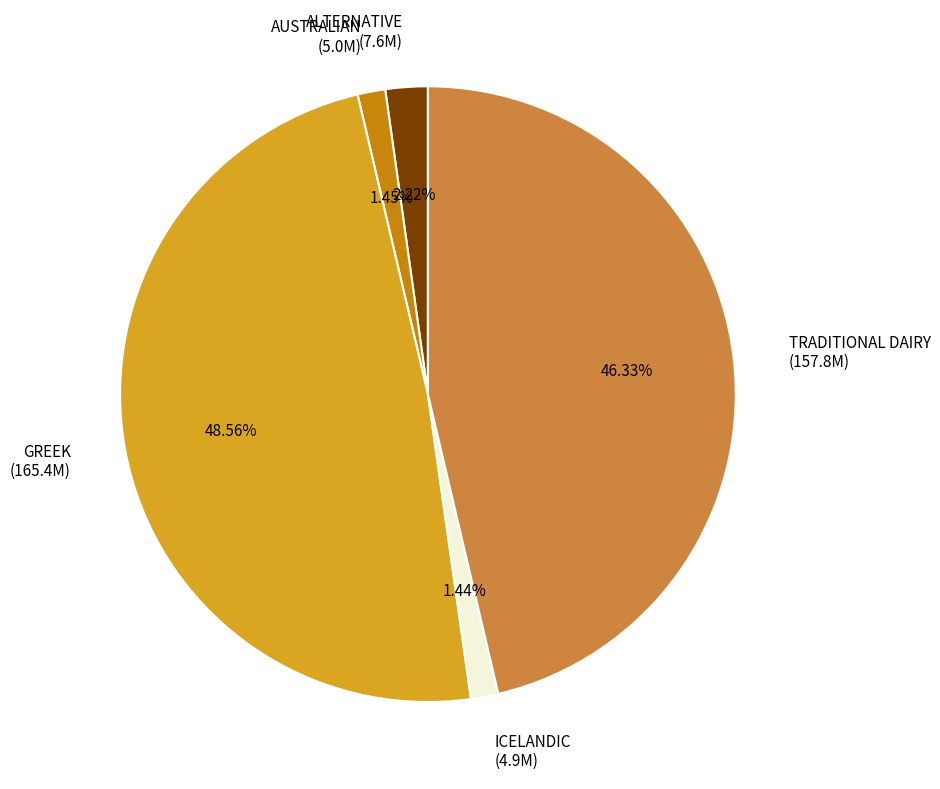

True or false: AUSTRALIAN accounts for 12% of the total.

False